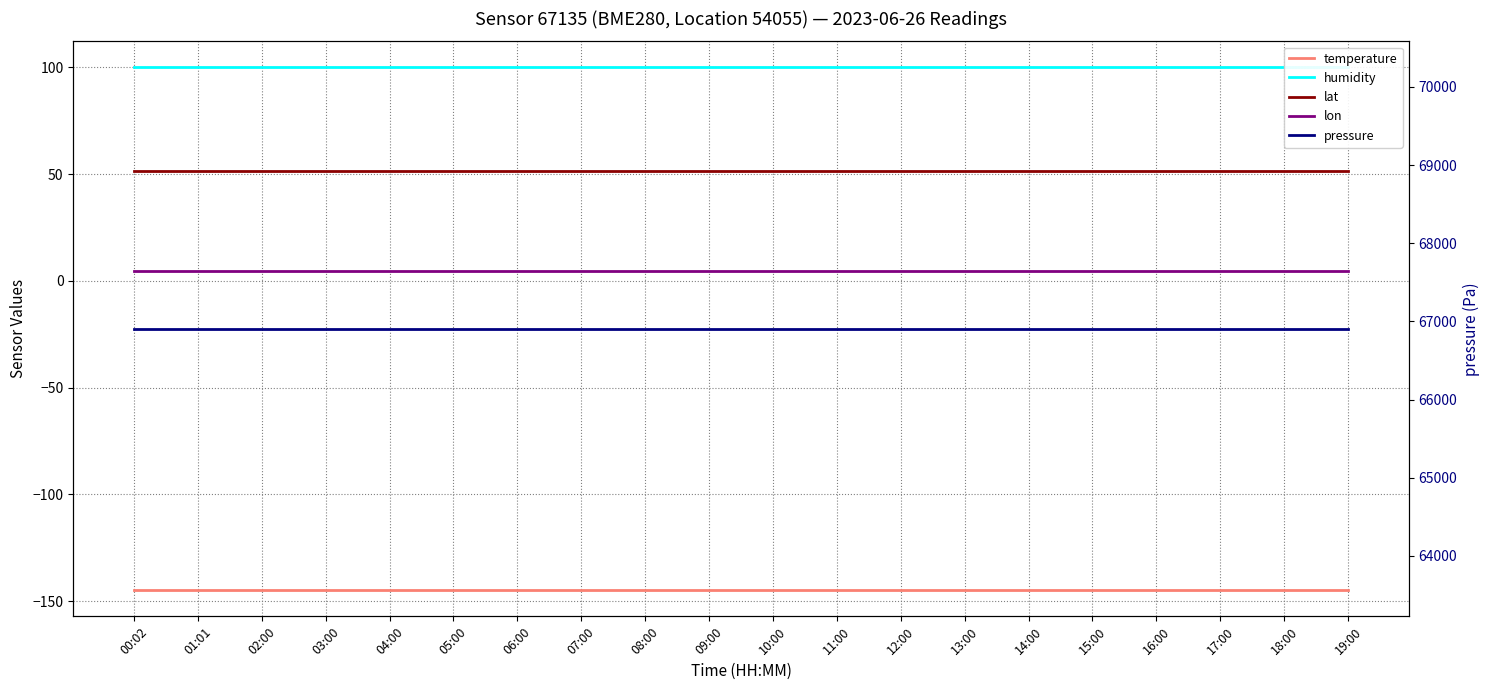

True or false: pressure and temperature cross at least once.

False